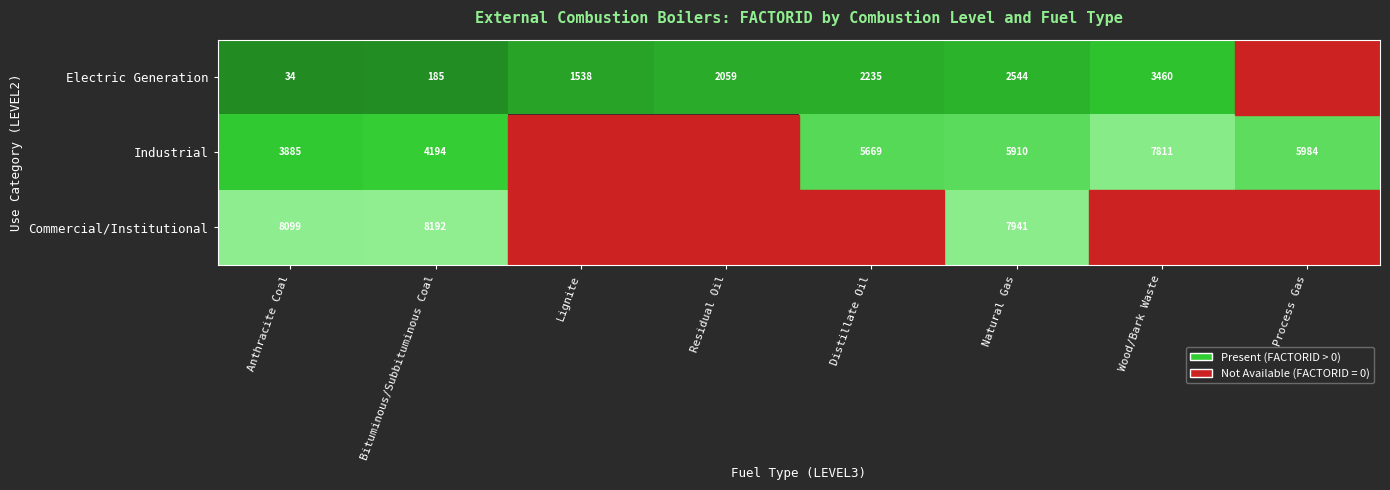

The value of Industrial at Process Gas is 8104.3. True or false?

False